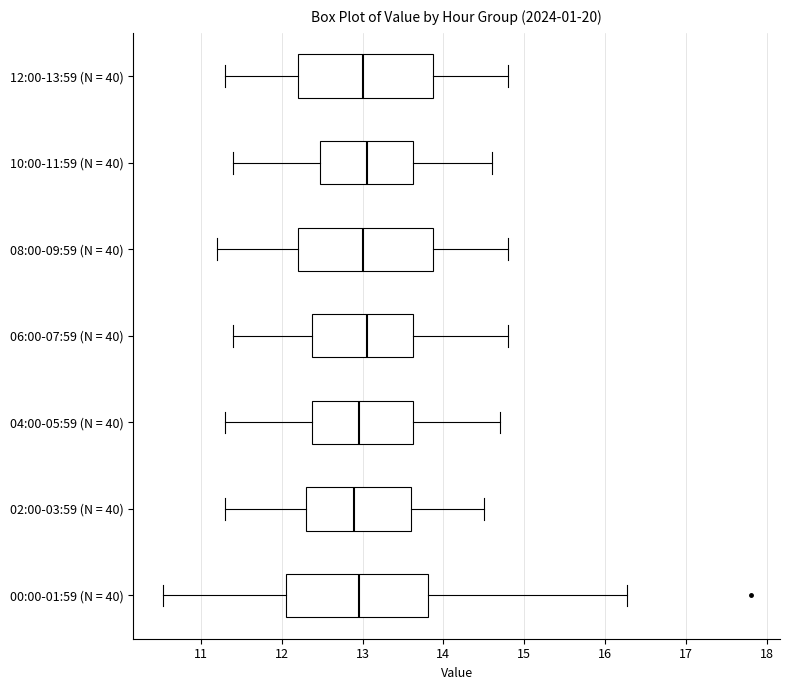

Reading bottom to top, read every box against the x-axis: the position of its median line, the range the box covers, and the ends of its whiskers. The values are not printed on the chart, so give them approximately, as read against the axis.

00:00-01:59 (N = 40): median 13.0, box 12.1 to 13.8, whiskers 10.5 to 16.3
02:00-03:59 (N = 40): median 12.9, box 12.3 to 13.6, whiskers 11.3 to 14.5
04:00-05:59 (N = 40): median 13.0, box 12.4 to 13.6, whiskers 11.3 to 14.7
06:00-07:59 (N = 40): median 13.1, box 12.4 to 13.6, whiskers 11.4 to 14.8
08:00-09:59 (N = 40): median 13.0, box 12.2 to 13.9, whiskers 11.2 to 14.8
10:00-11:59 (N = 40): median 13.1, box 12.5 to 13.6, whiskers 11.4 to 14.6
12:00-13:59 (N = 40): median 13.0, box 12.2 to 13.9, whiskers 11.3 to 14.8